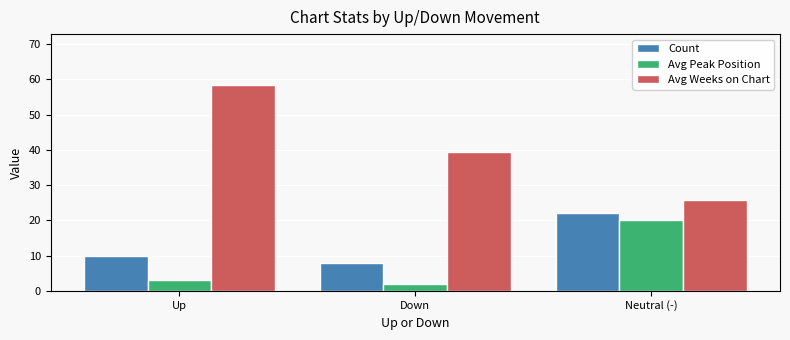

Which series has the largest range (max minus min)?

Avg Weeks on Chart